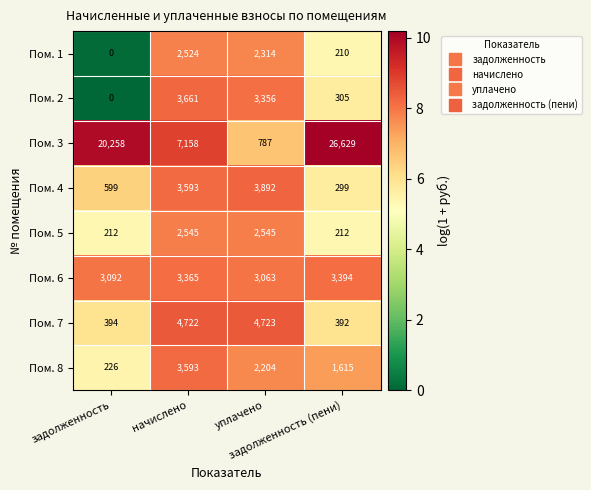

Which series changed the most between начислено and задолженность (пени)?

Пом. 3